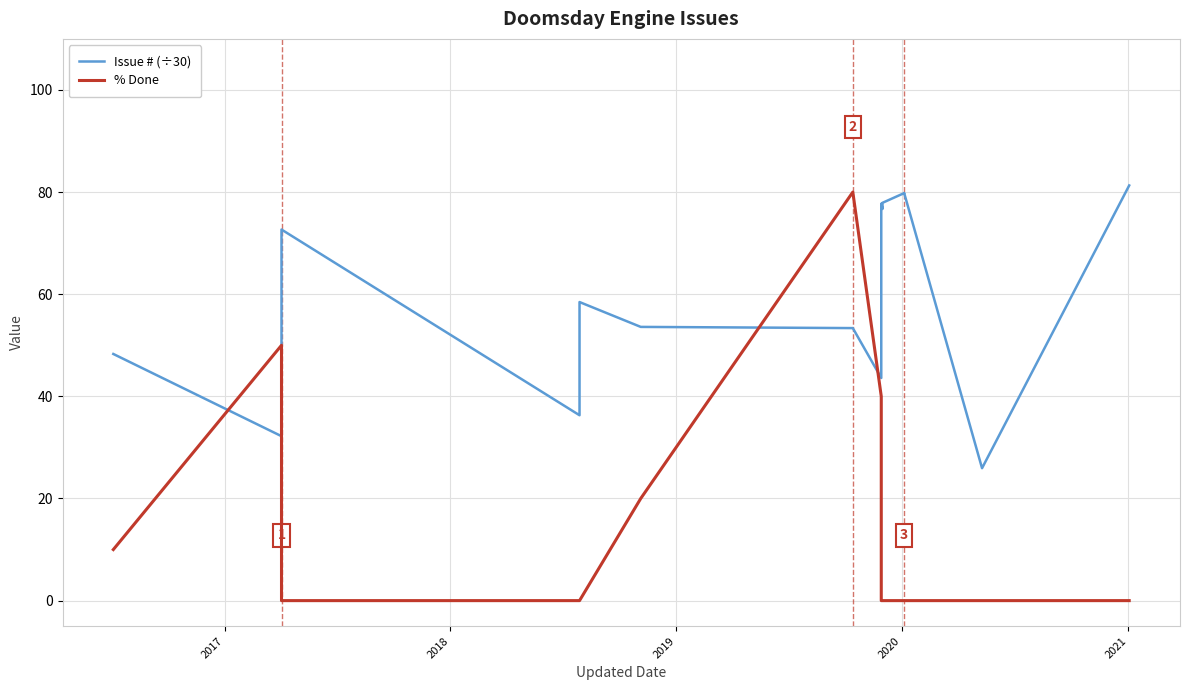

Rank the series at 2020 from lowest to highest value.

% Done, Issue # (÷30)